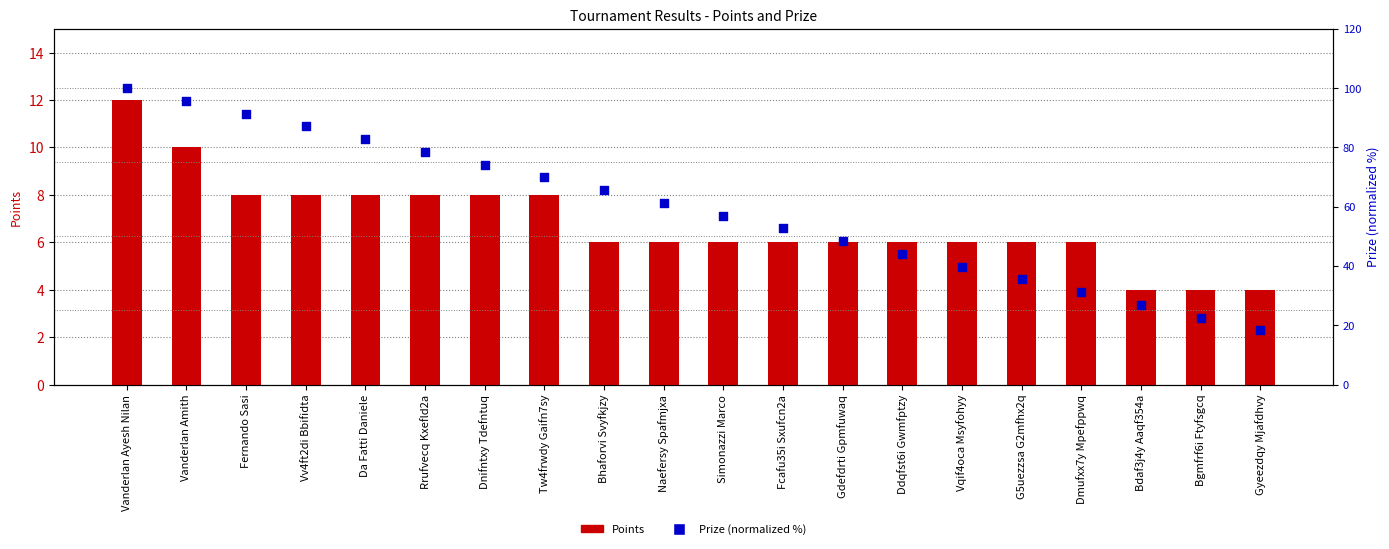

Which series has the largest total across all categories?

Prize (normalized %)